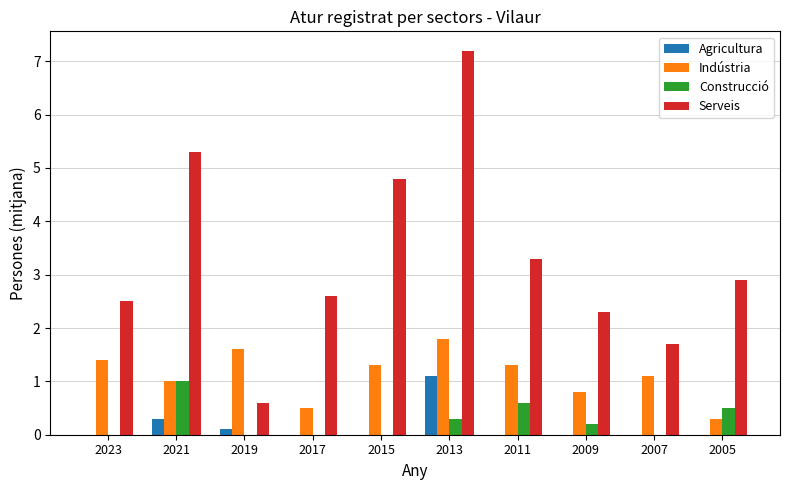

Which series has the widest spread of values?

Serveis